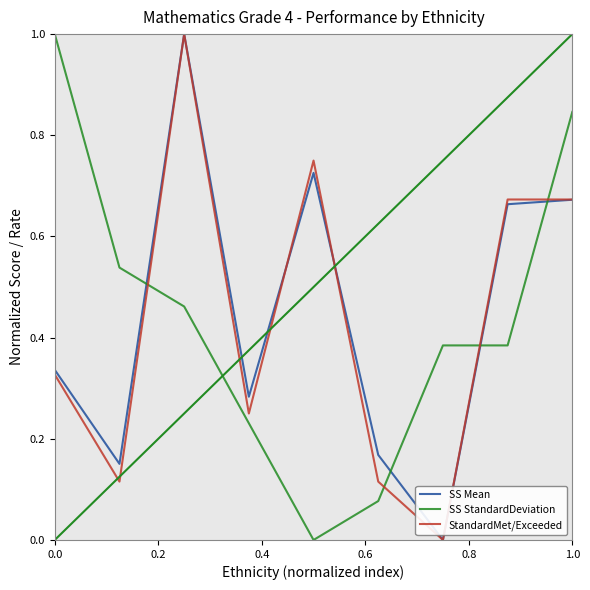

True or false: SS Mean and SS StandardDeviation cross at least once.

True